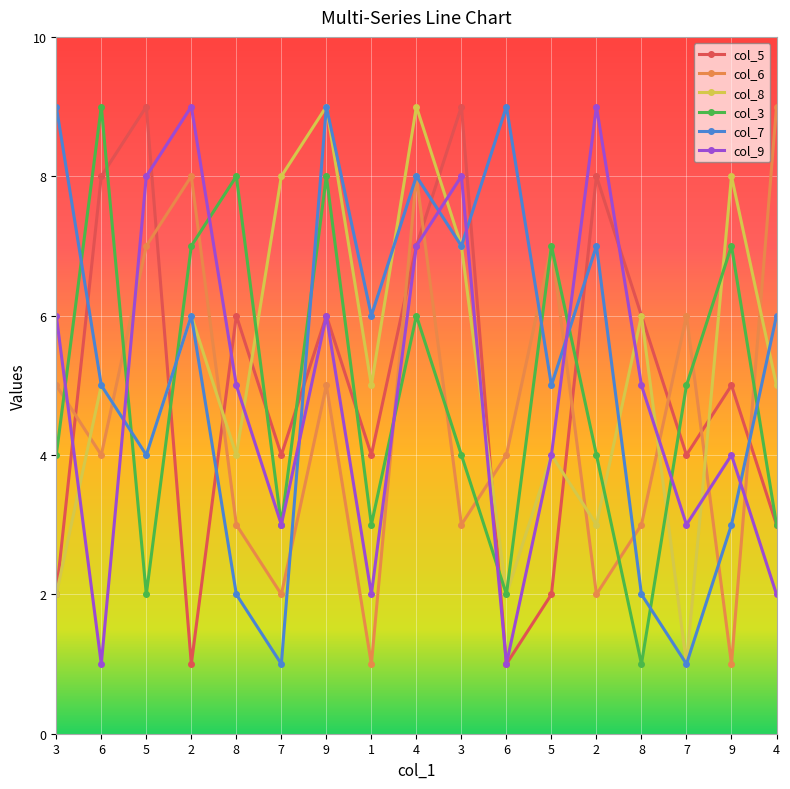

Is it true that col_3 equals 1 at 5?

False